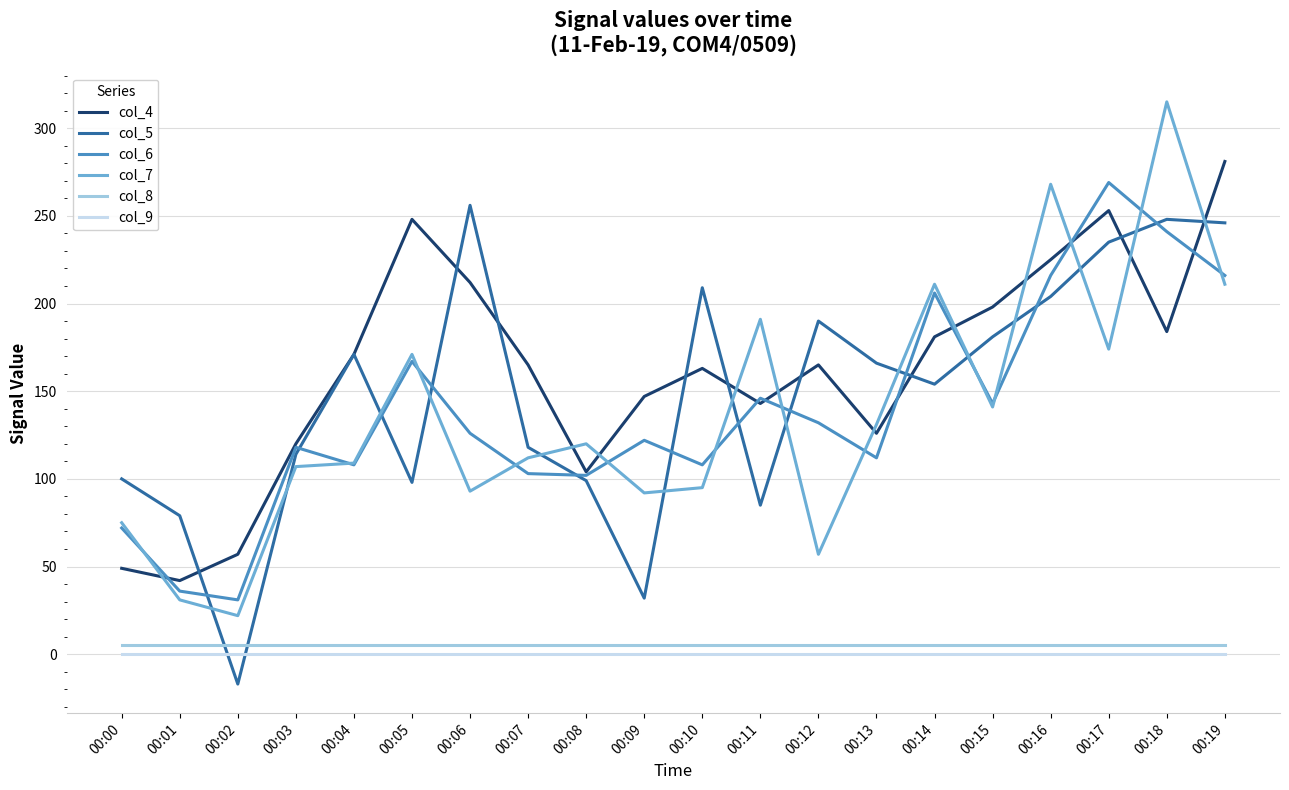

The col_9 series shows 0 at 00:14. True or false?

True